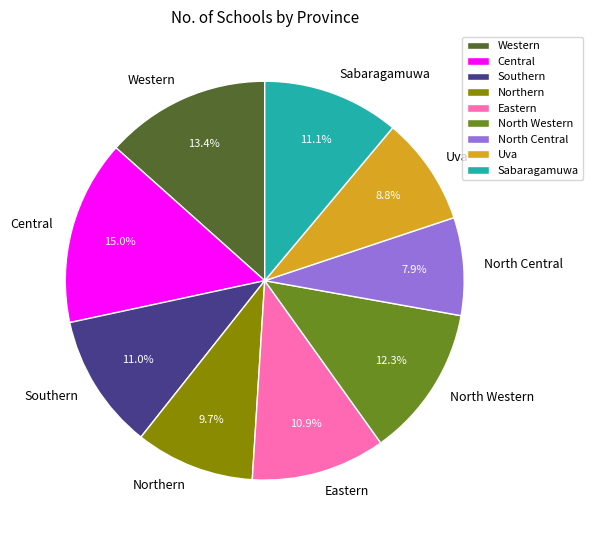

True or false: Sabaragamuwa accounts for 11% of the total.

True